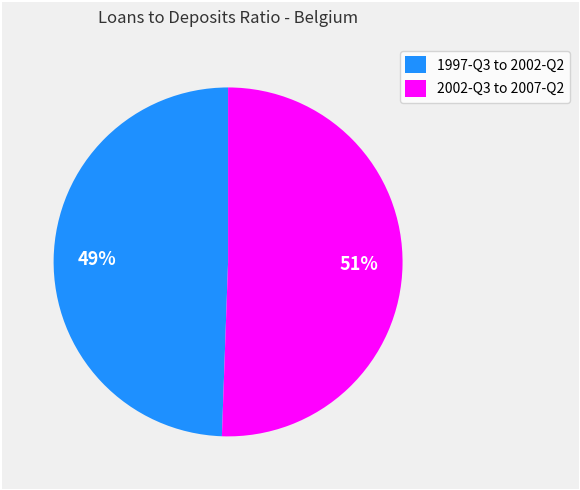

Is it true that 1997-Q3 to 2002-Q2 is 57% of the pie?

False